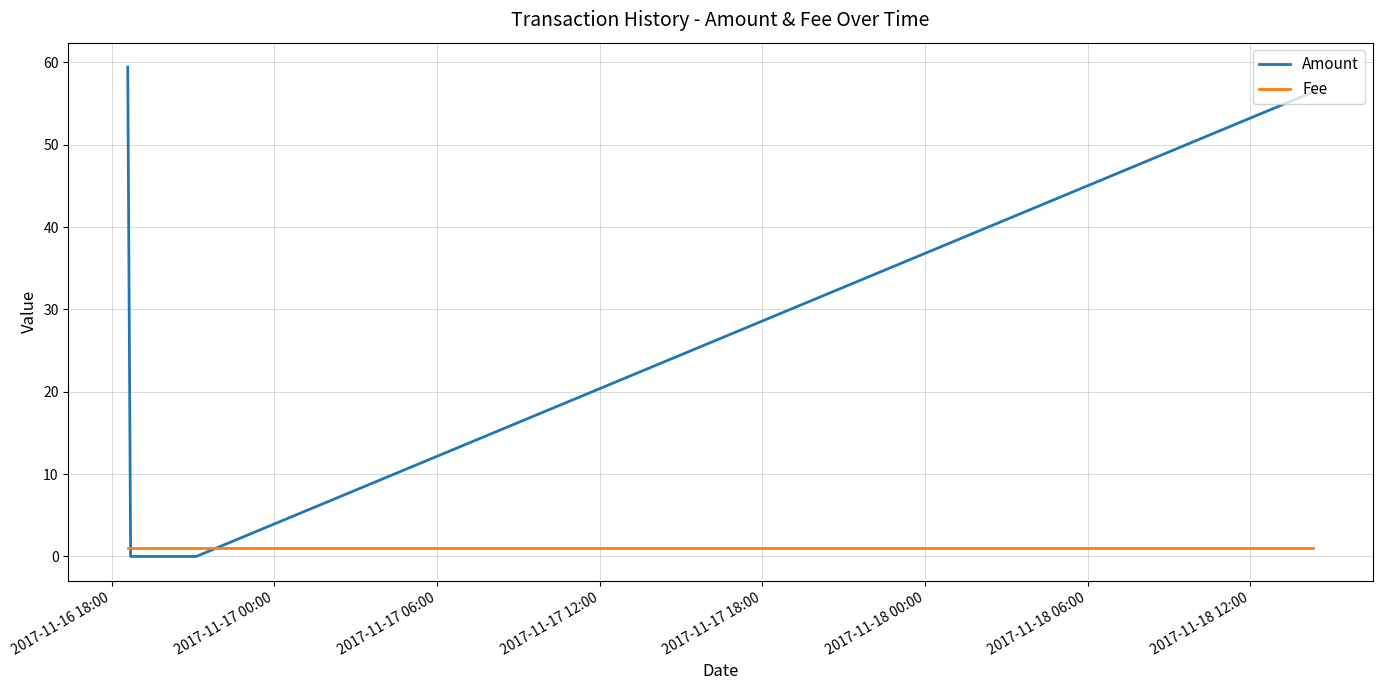

How many lines are shown in the chart?

2